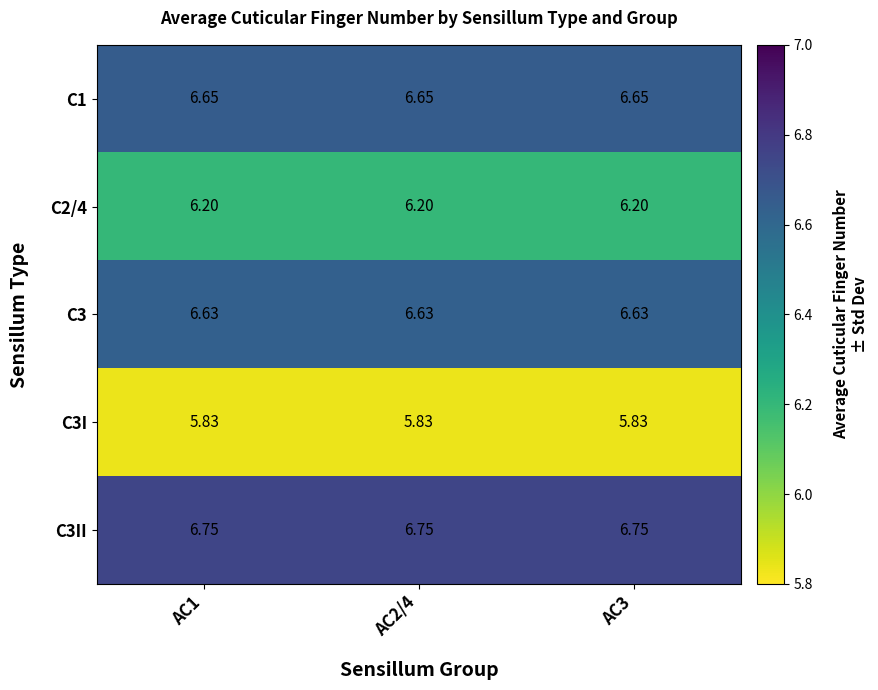

Is the value of C3I at AC1 greater than the value of C3II at AC1?

No